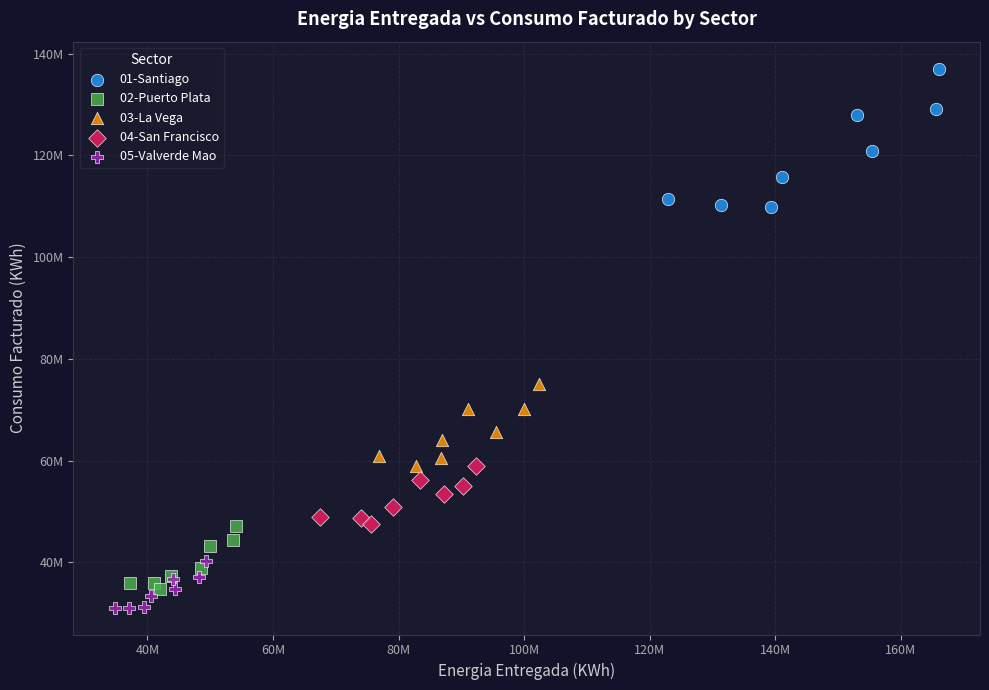

Which series has the widest spread of Y values?

01-Santiago